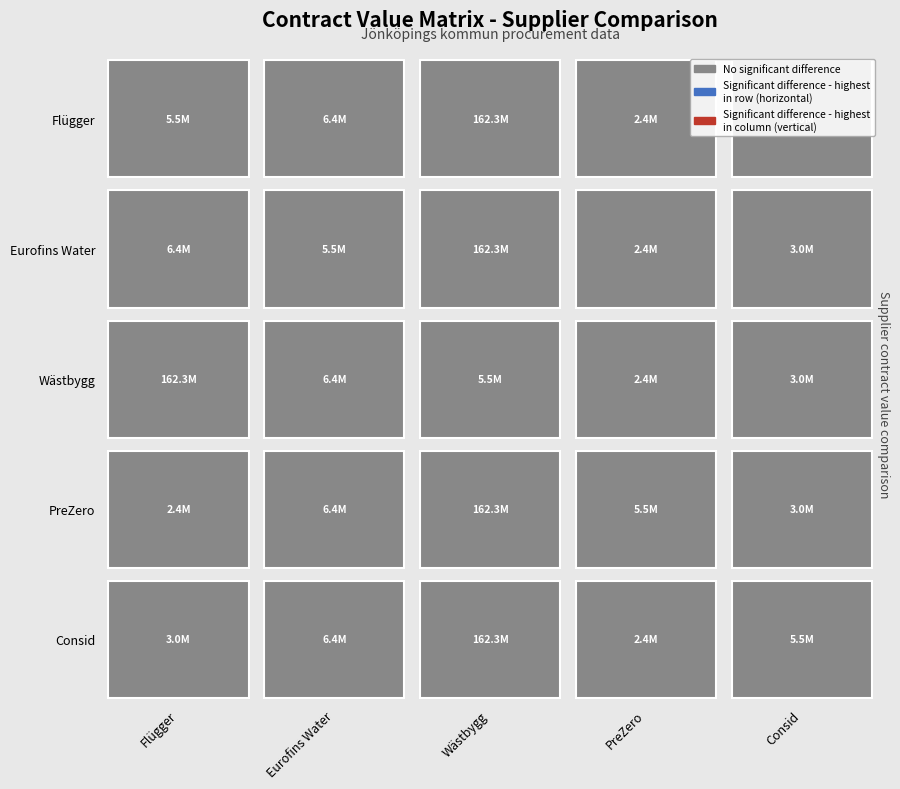

The Flügger Sweden AB series shows 9546161 at Flügger Sweden AB. True or false?

False